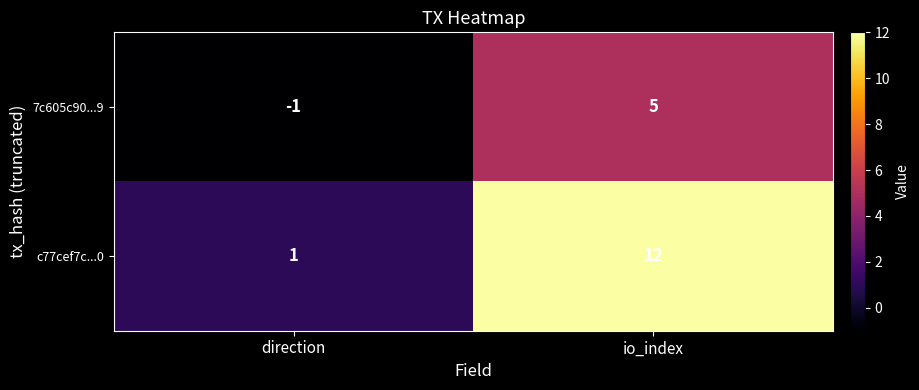

Which series changed the most between direction and io_index?

c77cef7c...0